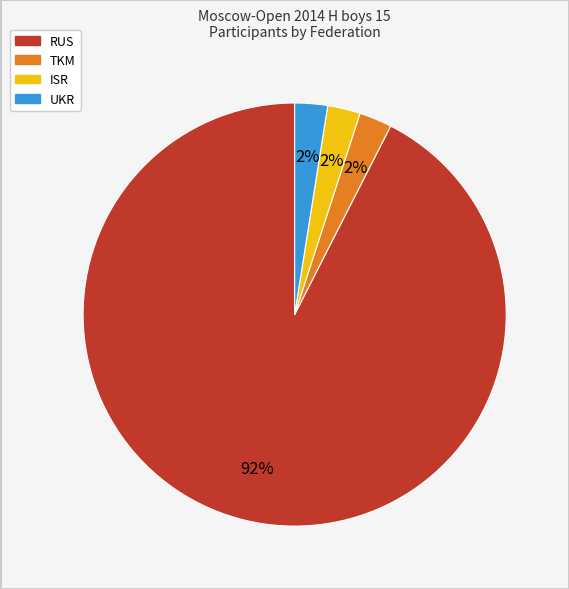

True or false: RUS accounts for 82% of the total.

False